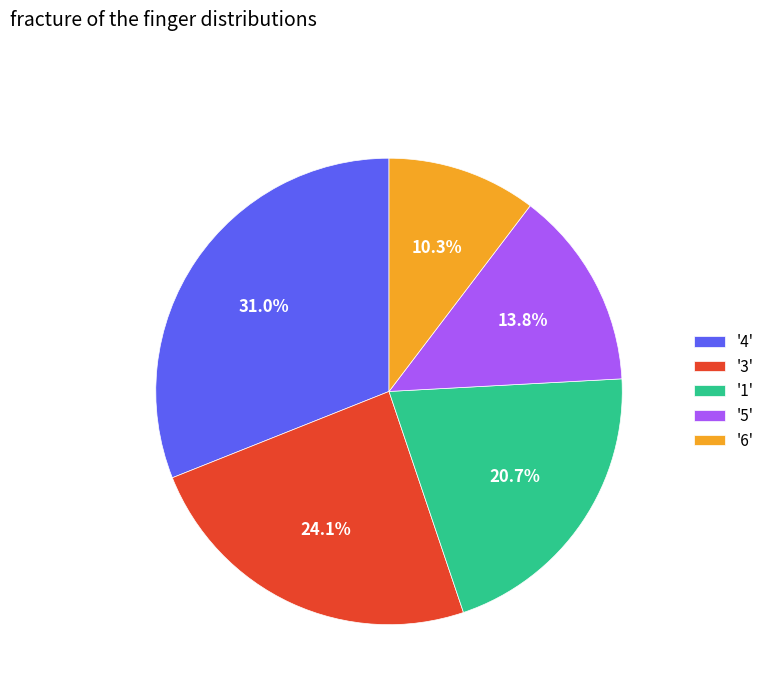

How much of the chart is everything except '3'?

75.9%